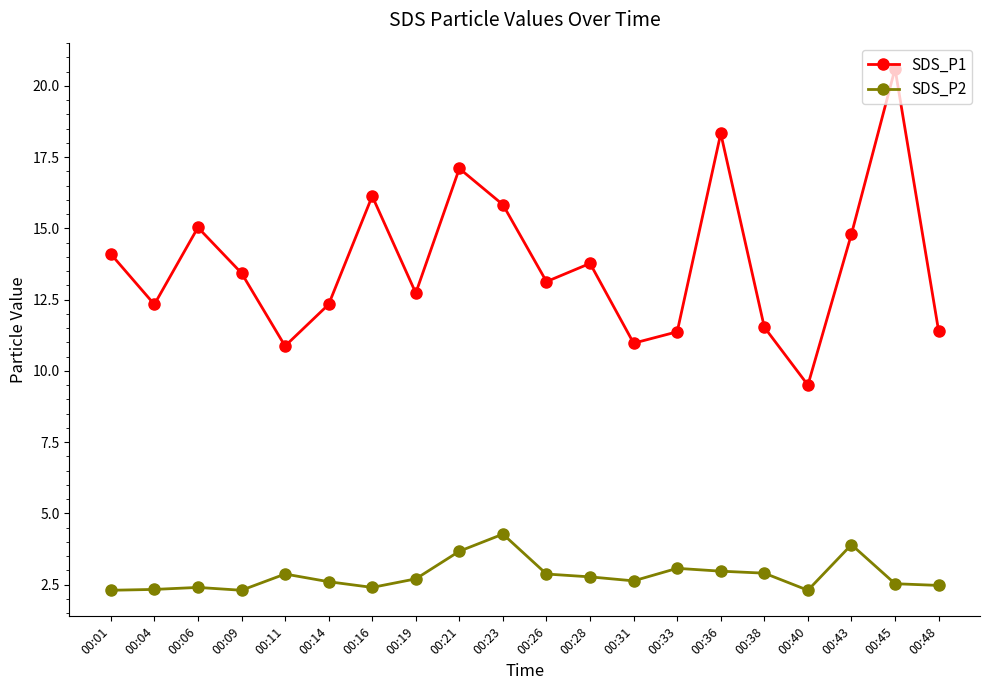

Where is SDS_P1 nearest to the value 15?

00:06